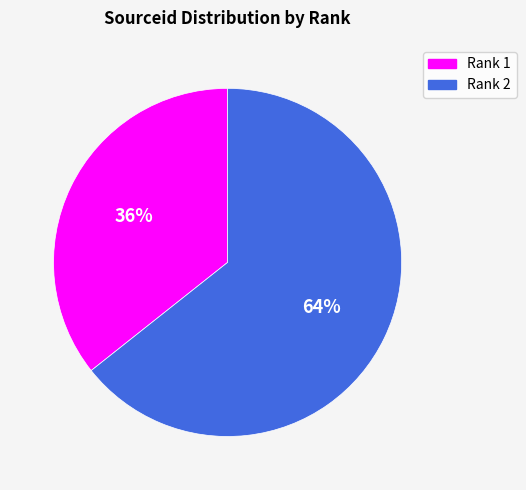

Rank the categories by value from highest to lowest.

Rank 2, Rank 1